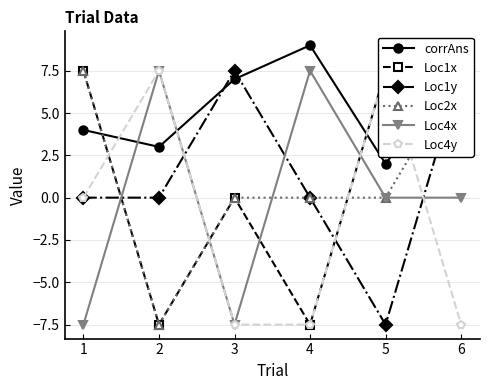

Is it true that corrAns equals 2.0 at 5?

True